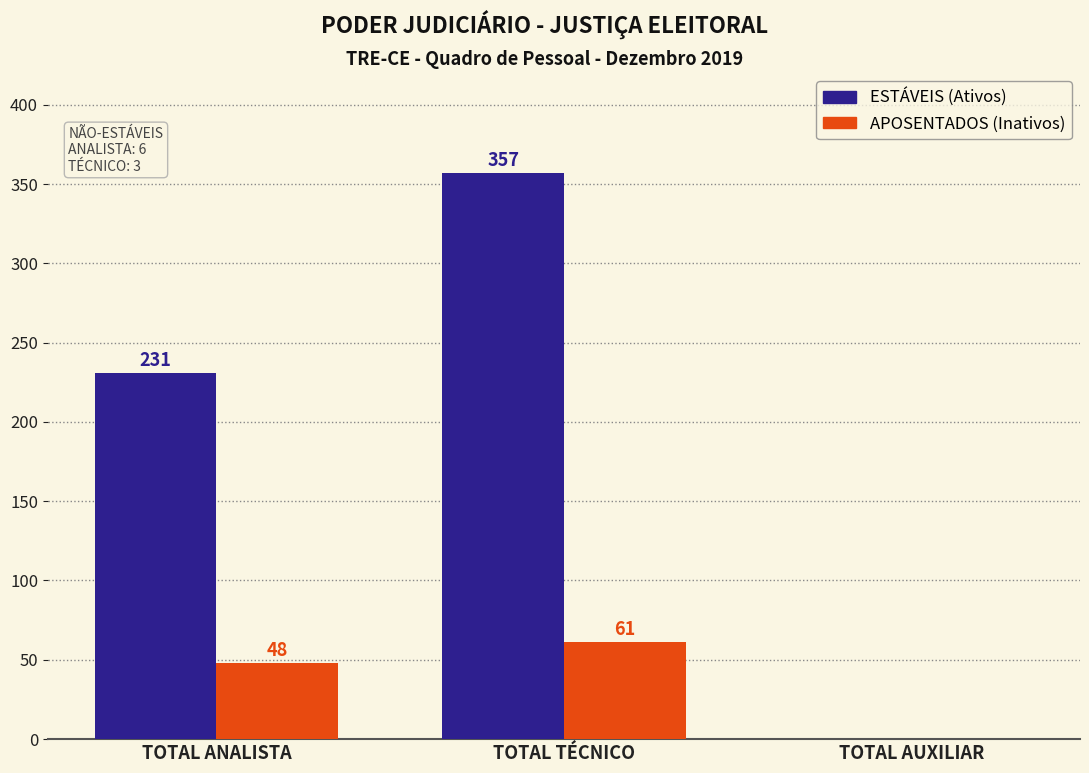

What is the greatest value displayed?

357